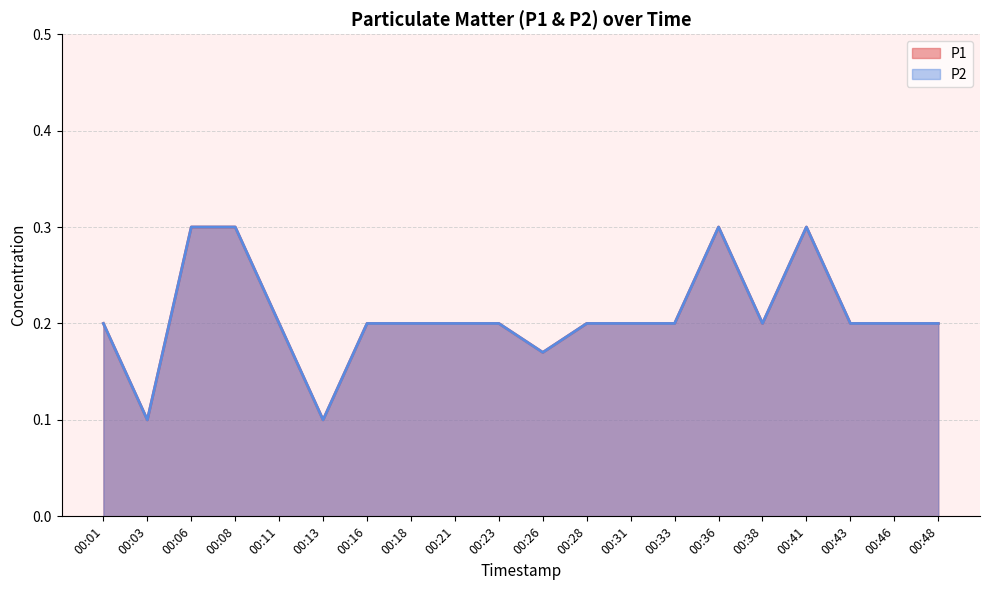

True or false: P2 has a value of 0.3 at 00:46.

False